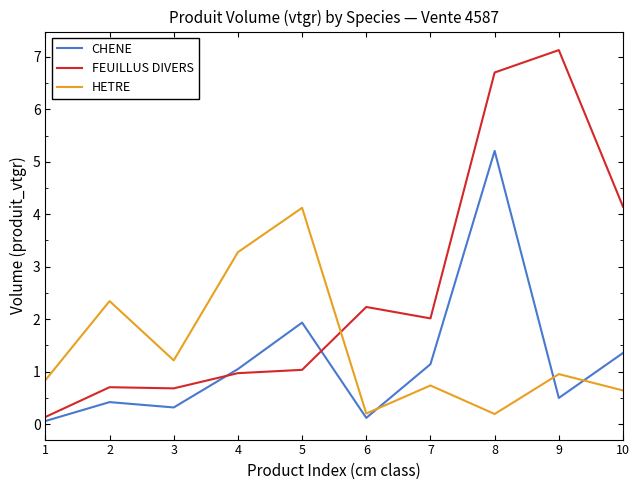

List the series in order of their peak value, lowest first.

HETRE, CHENE, FEUILLUS DIVERS